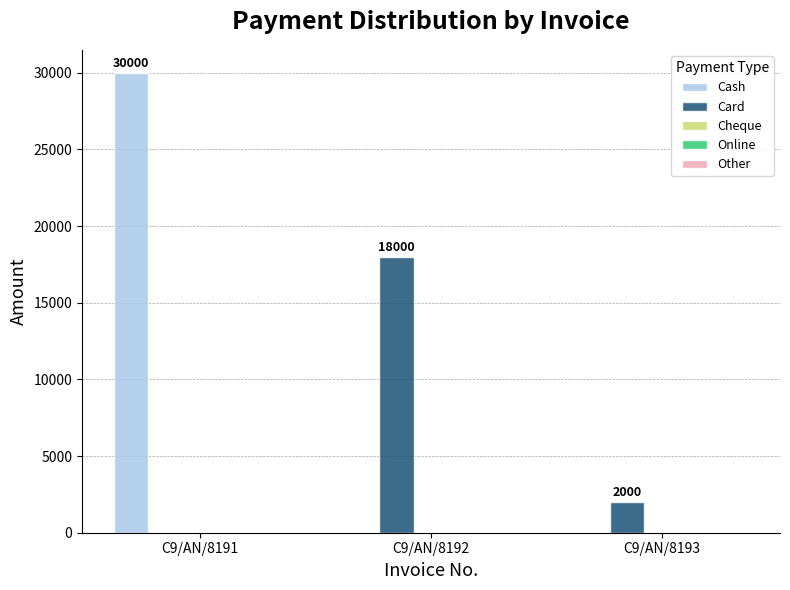

Is it true that Cash equals 30000 at C9/AN/8191?

True